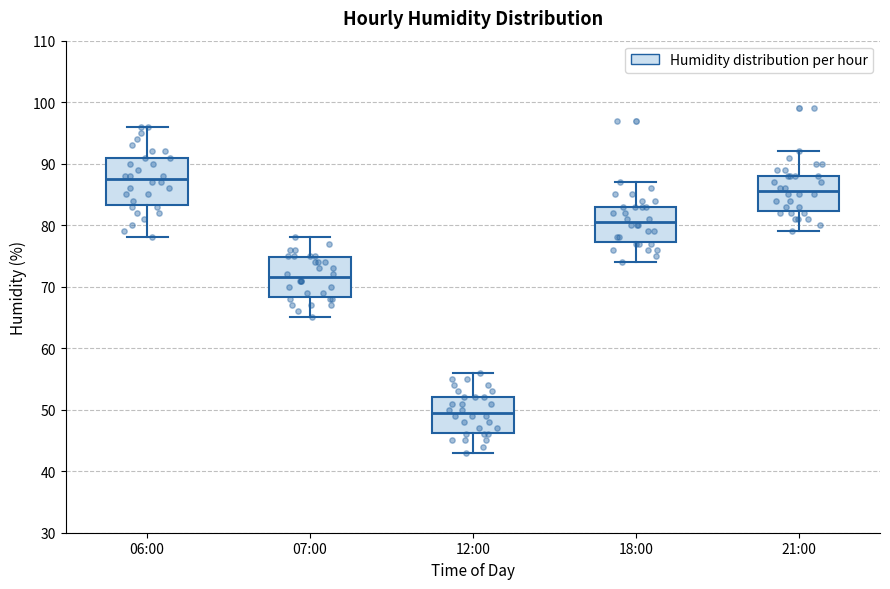

Where does the upper whisker of the box for 21:00 end on the y-axis? The values are not printed on the chart, so give them approximately, as read against the axis.

92